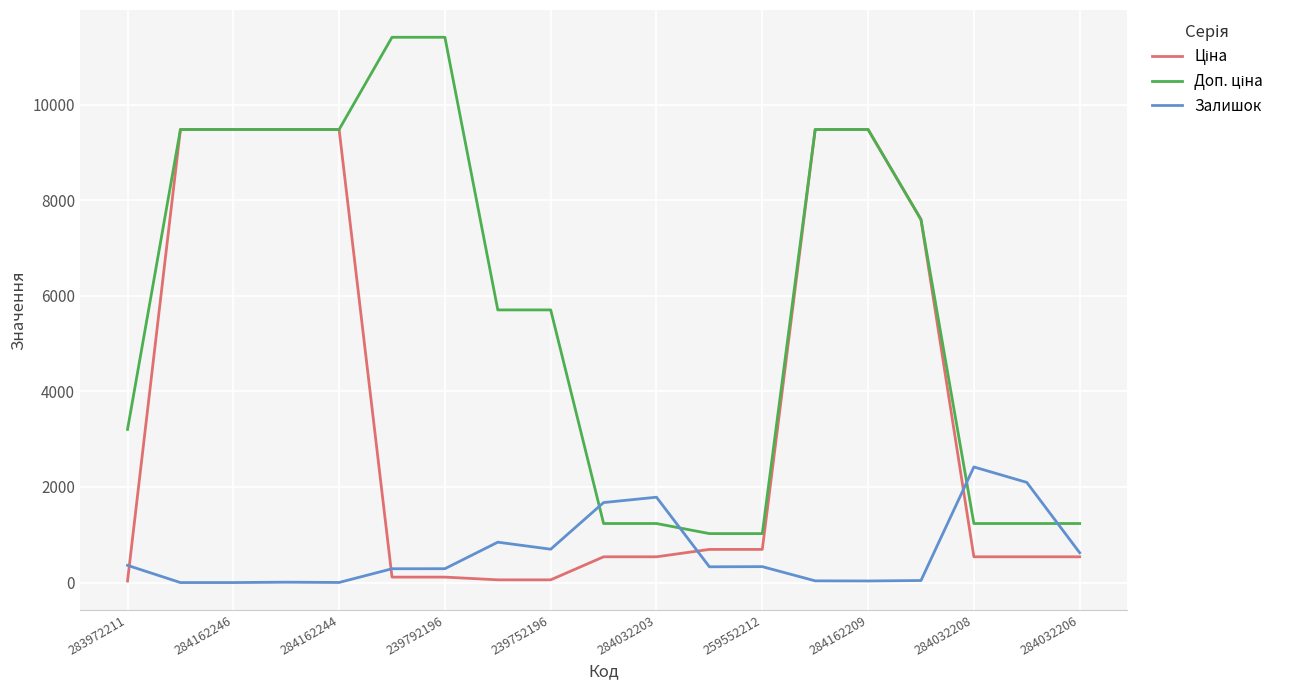

What is the maximum value for Залишок?

2419.0